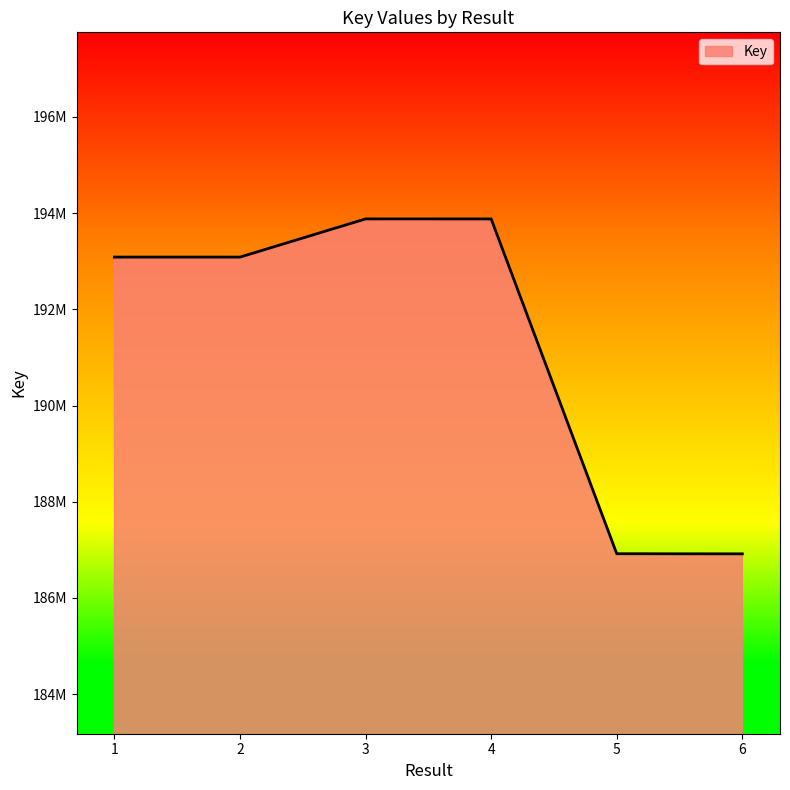

Does the chart display data point markers on the line(s)?

No